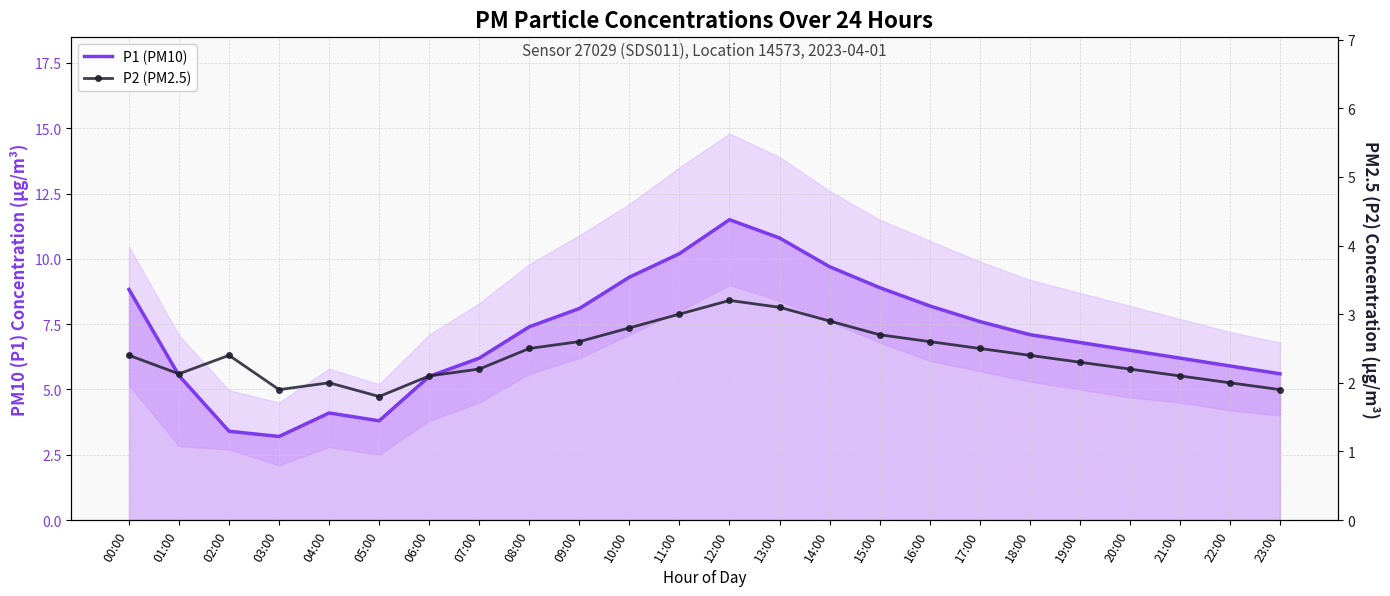

Count the number of categories in the chart.

24